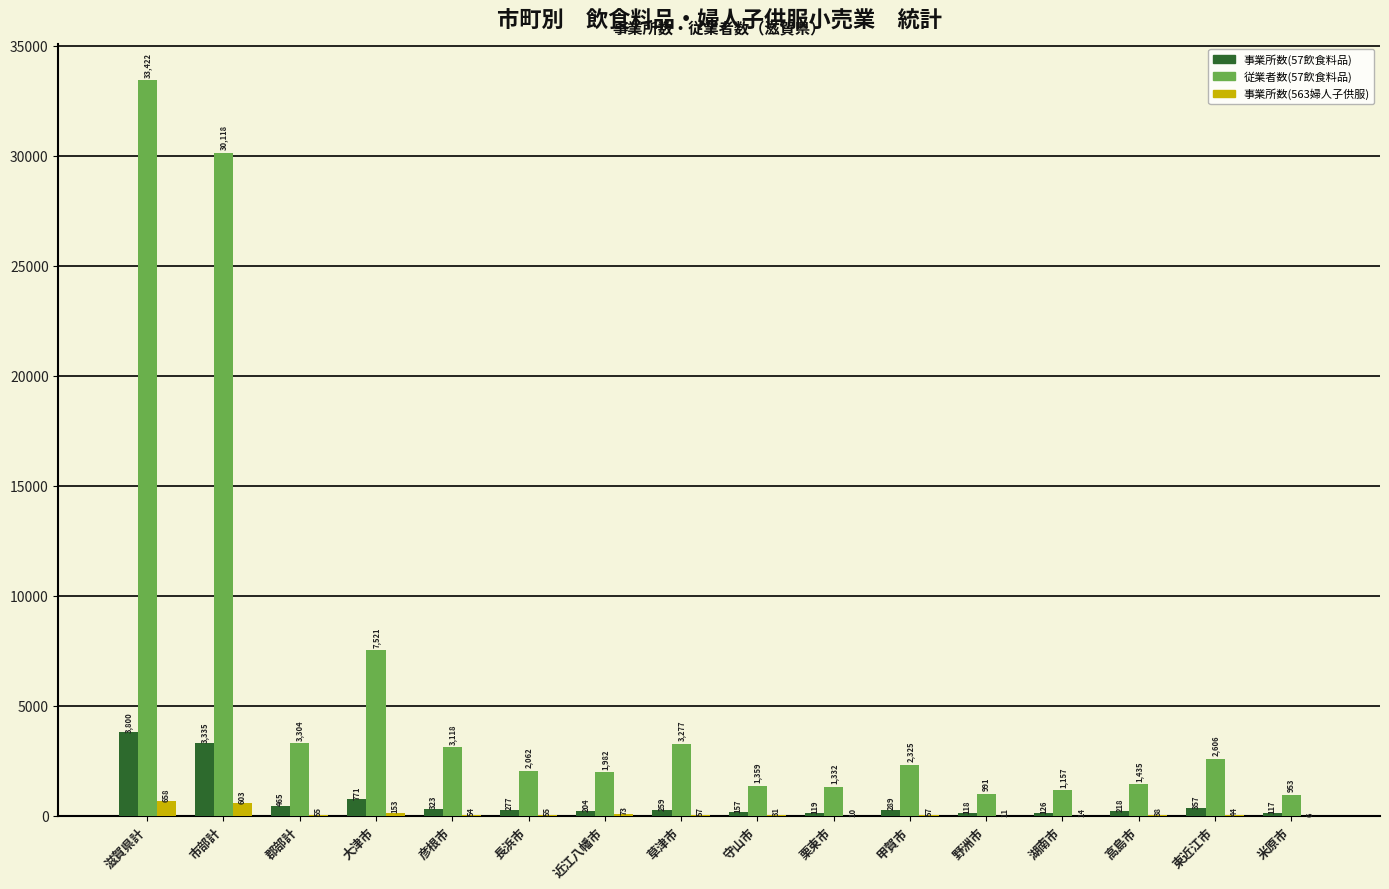

What is the sum of the 事業所数(57飲食料品) values at 市部計 and 米原市?

3452